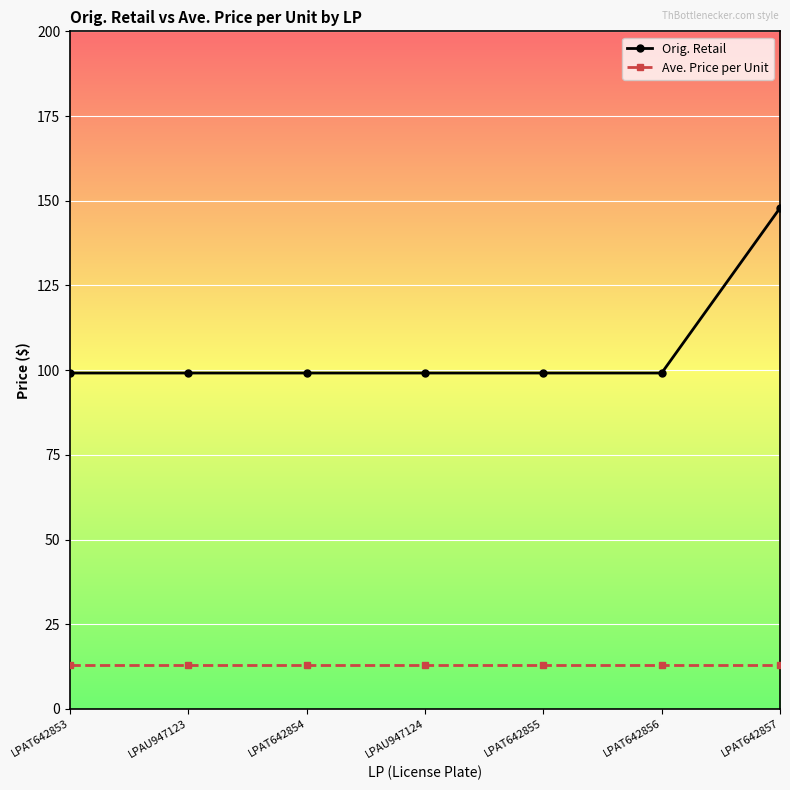

Which series has the largest range (max minus min)?

Orig. Retail